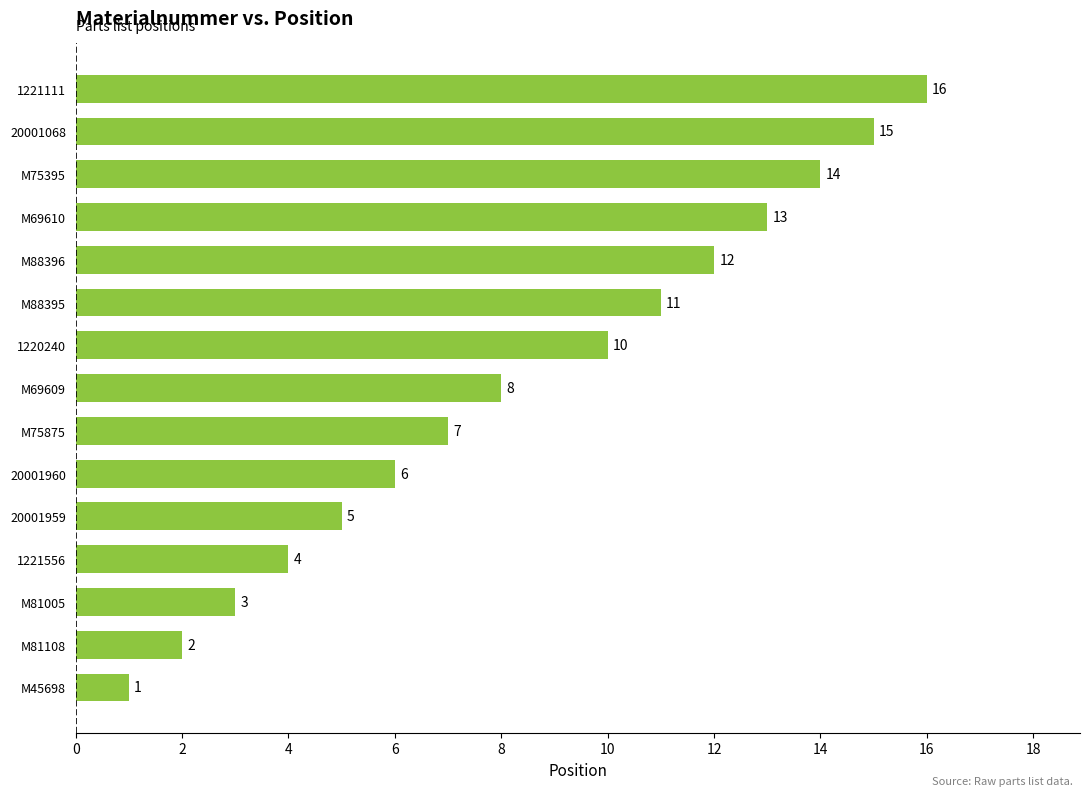

List the labels in order of value, smallest first.

M45698, M81108, M81005, 1221556, 20001959, 20001960, M75875, M69609, 1220240, M88395, M88396, M69610, M75395, 20001068, 1221111